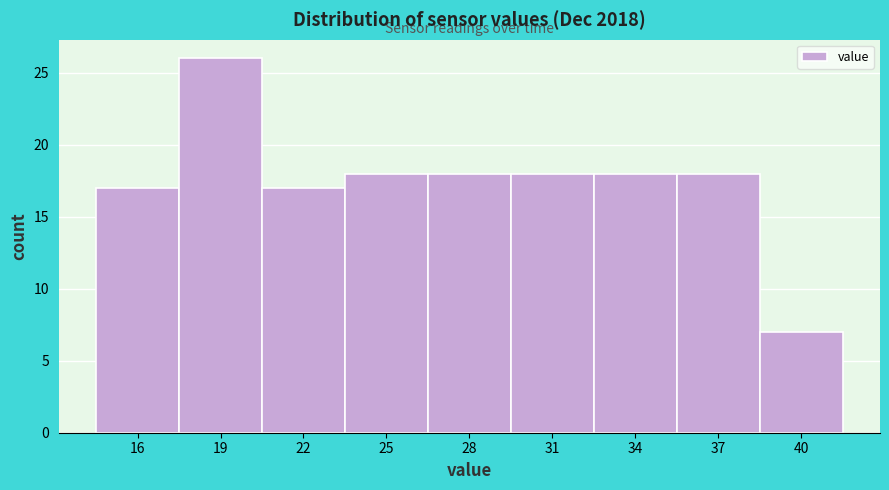

Reading right to left, extract all data points from this chart.

40=7	37=18	34=18	31=18	28=18	25=18	22=17	19=26	16=17